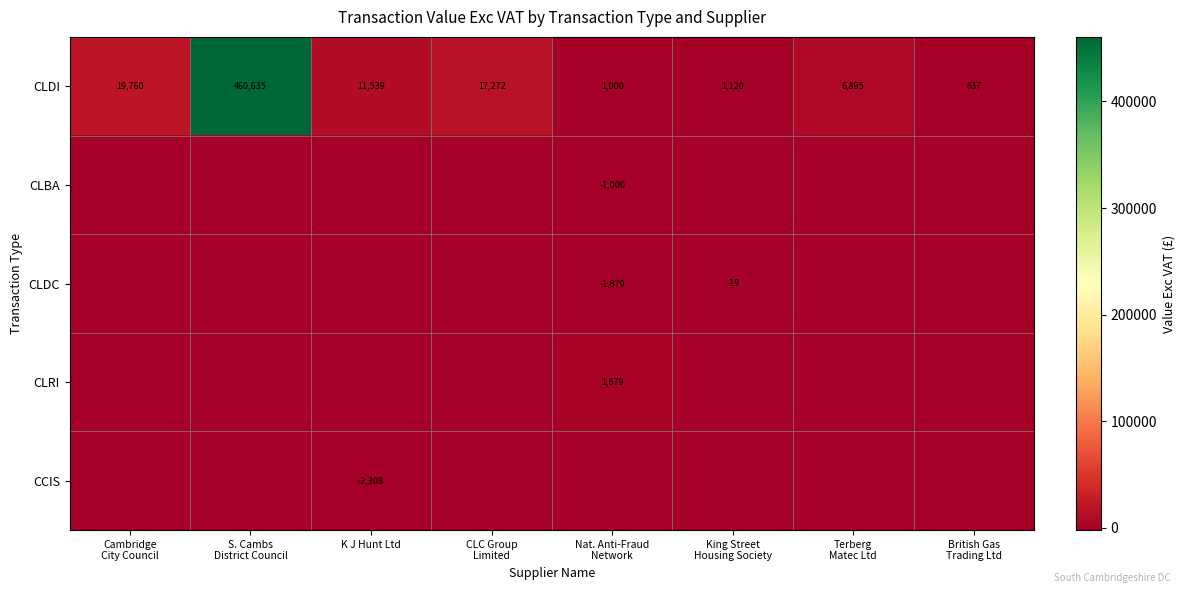

Which has a higher value, Terberg
Matec Ltd or S. Cambs
District Council?

S. Cambs
District Council